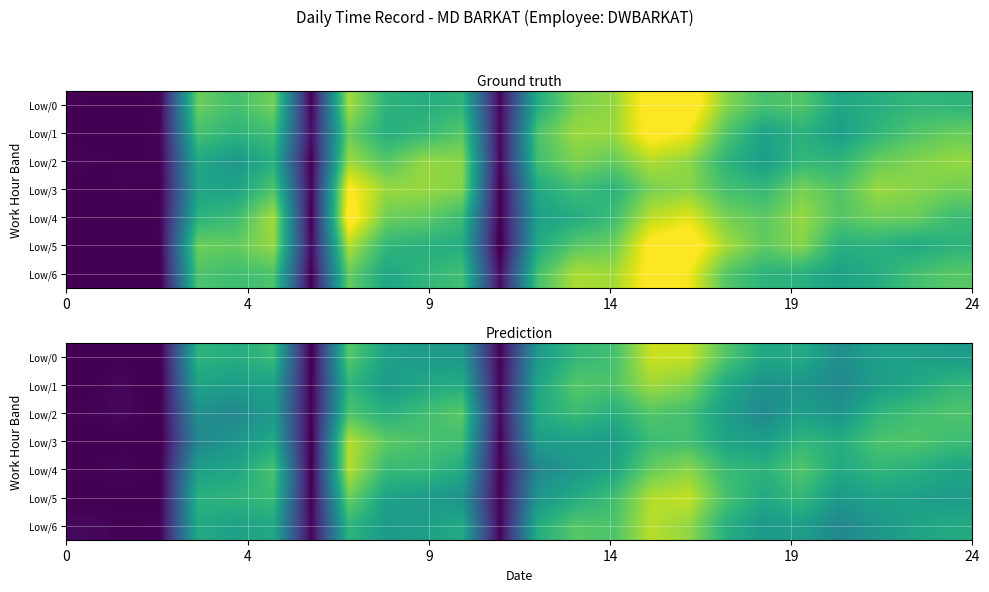

How many negative values does the Low/3 series have?

4